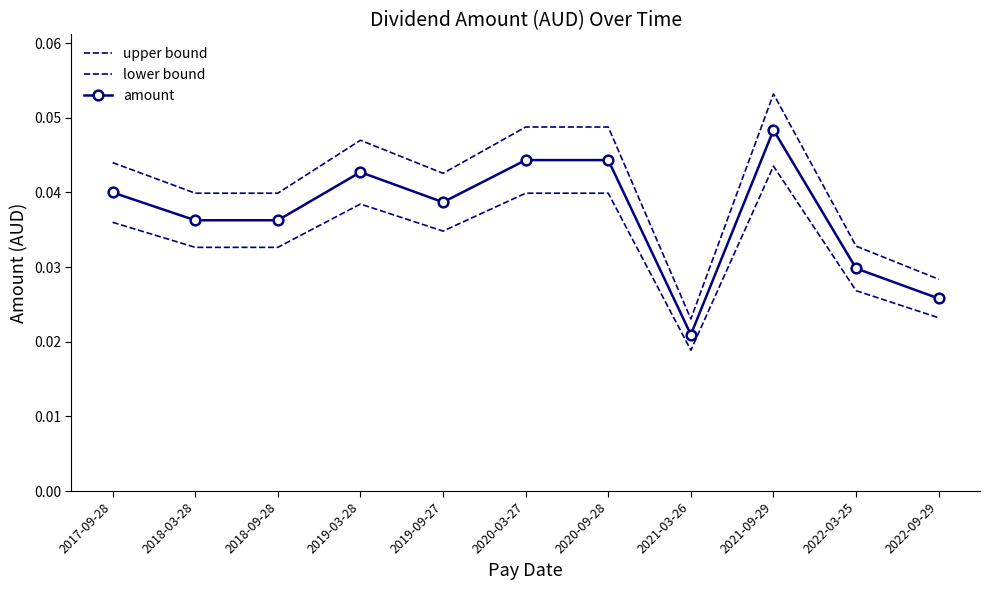

Reading right to left, extract all data points from this chart.

upper bound: 0.0	0.0	0.1	0.0	0.0	0.0	0.0	0.0	0.0	0.0	0.0
lower bound: 0.0	0.0	0.0	0.0	0.0	0.0	0.0	0.0	0.0	0.0	0.0
amount: 0.0	0.0	0.0	0.0	0.0	0.0	0.0	0.0	0.0	0.0	0.0